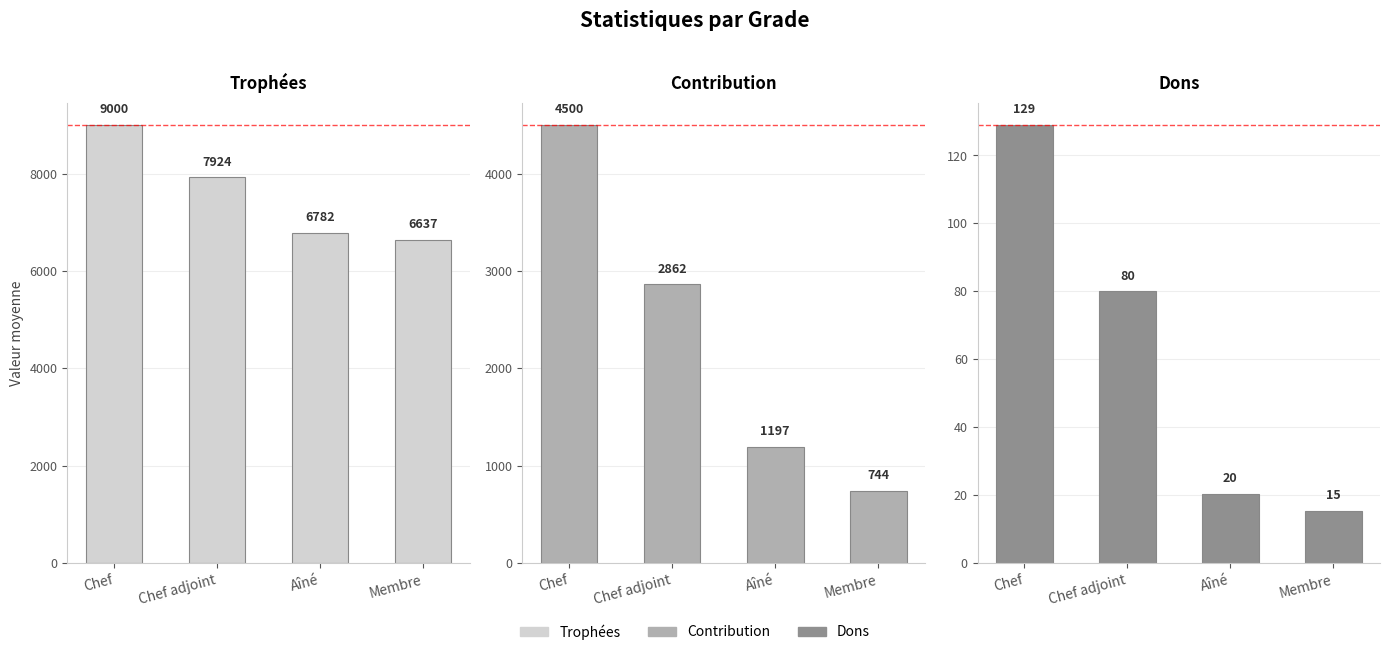

Which series changed the most between Chef adjoint and Aîné?

Contribution